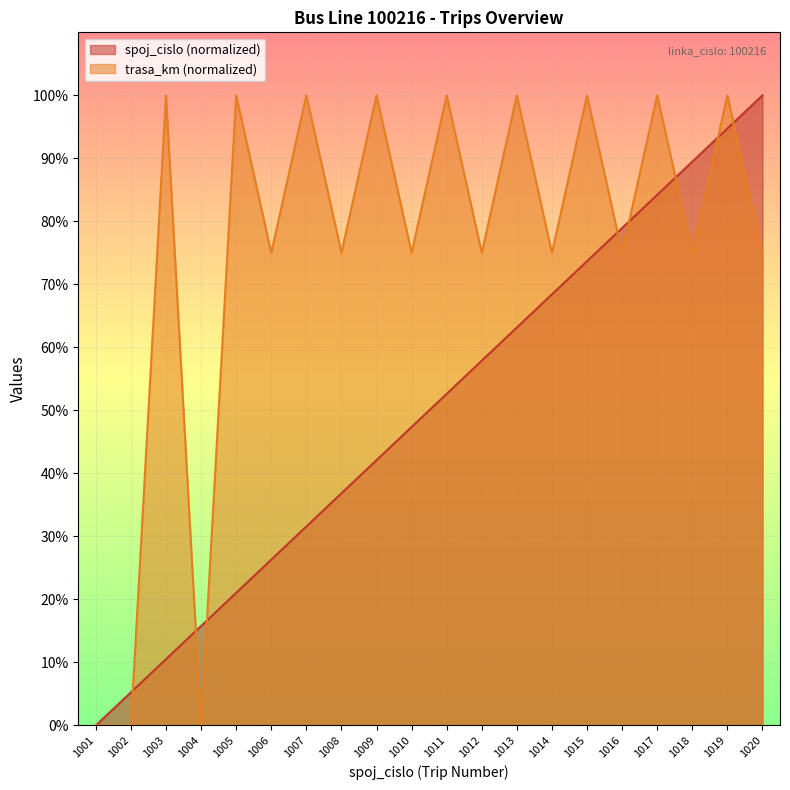

True or false: spoj_cislo has more than 0 points higher than both neighbors.

False